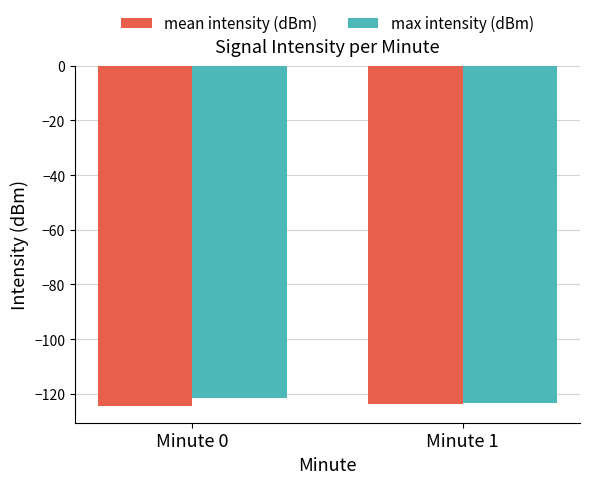

Reading right to left, transcribe all the data shown in this chart.

mean intensity (dBm): Minute 1=-123.8	Minute 0=-124.4
max intensity (dBm): Minute 1=-123.2	Minute 0=-121.6